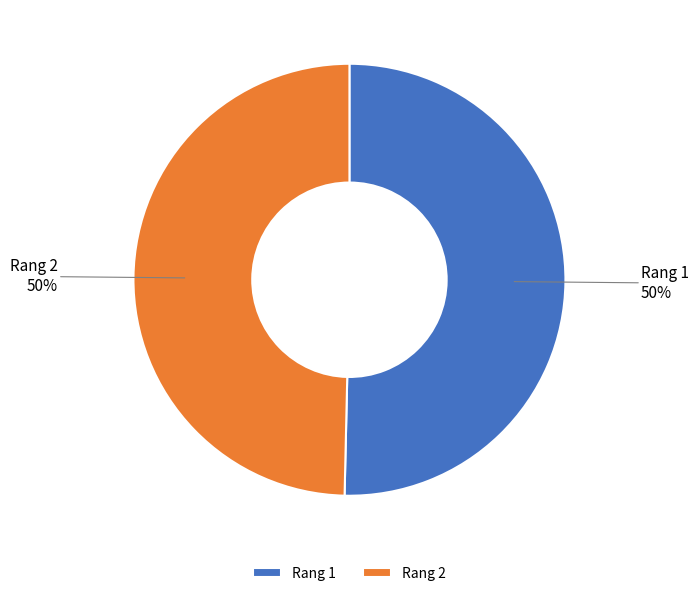

Approximately how many times larger is the value at Rang 2 compared to Rang 1?

1.0